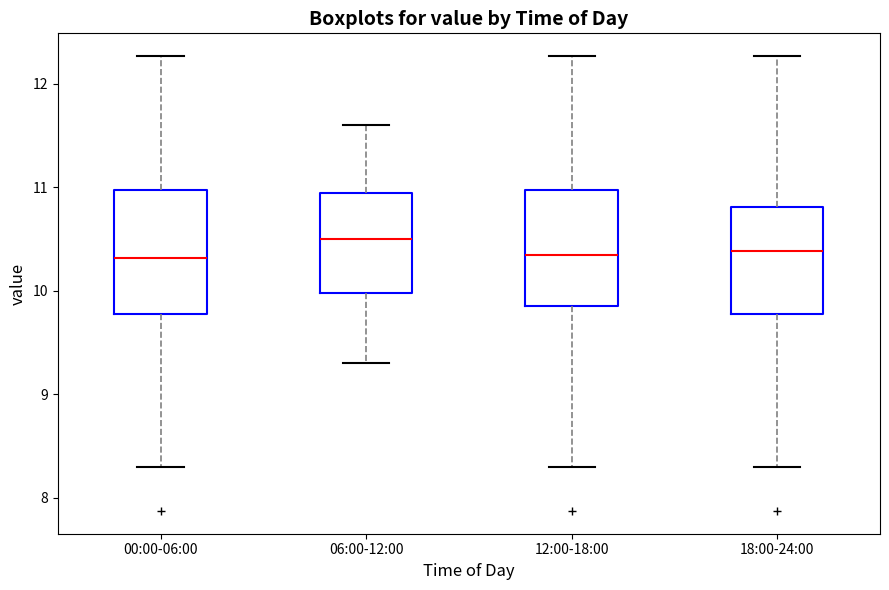

Where is the upper edge of the box for 12:00-18:00 on the y-axis? The values are not printed on the chart, so give them approximately, as read against the axis.

11.0